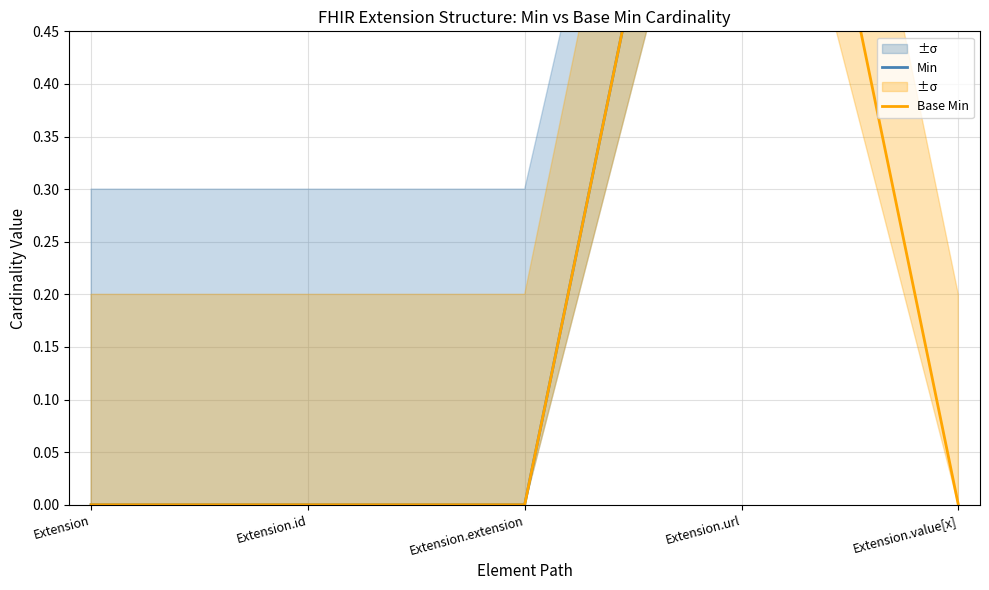

At which category does the chart reach its minimum across all series?

Extension